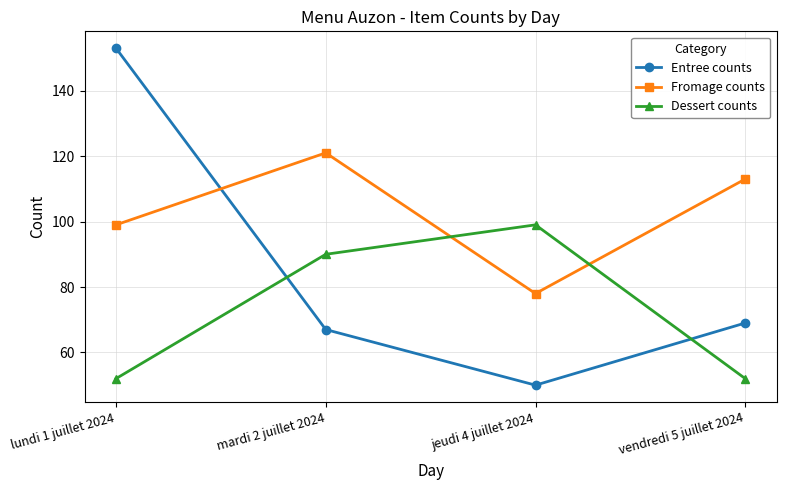

How many values in the Entree counts series are below 69?

2